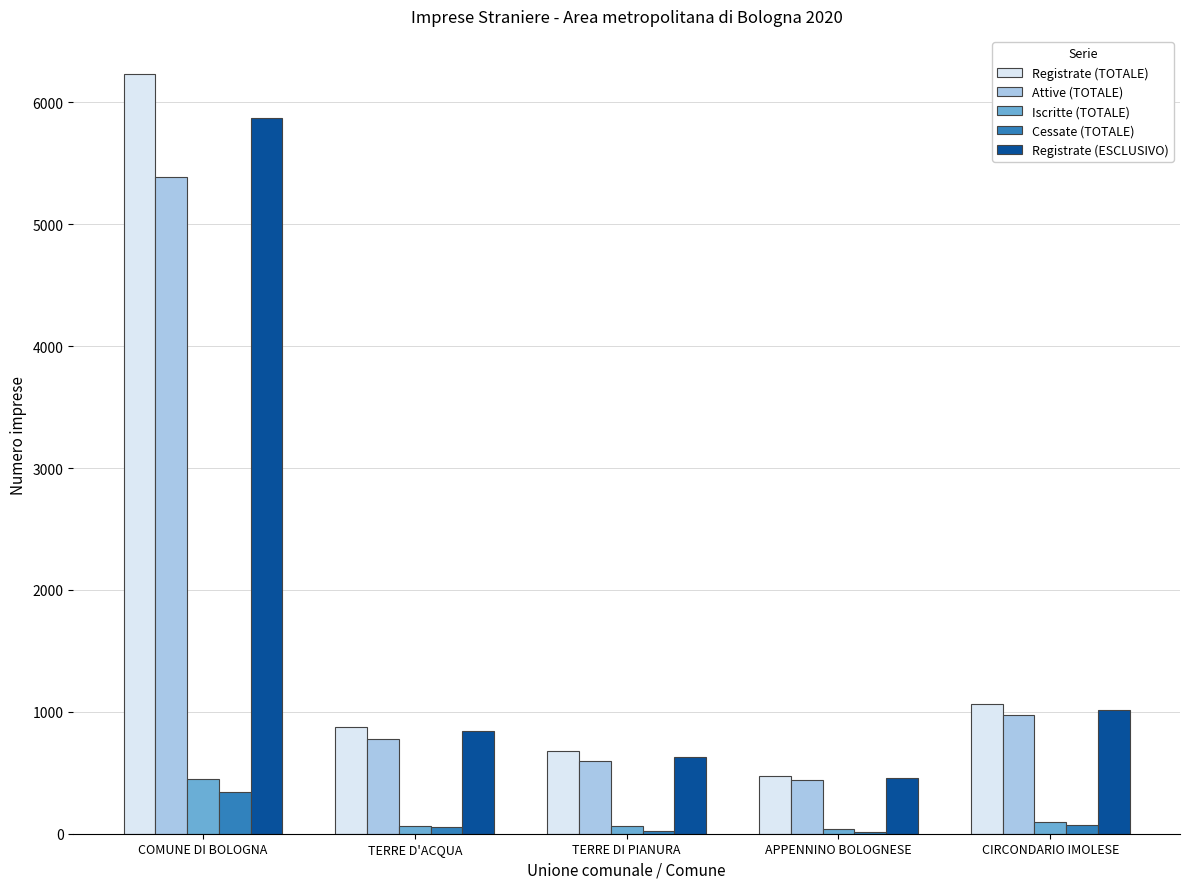

Where does the Cessate (TOTALE) series first go above 59?

COMUNE DI BOLOGNA